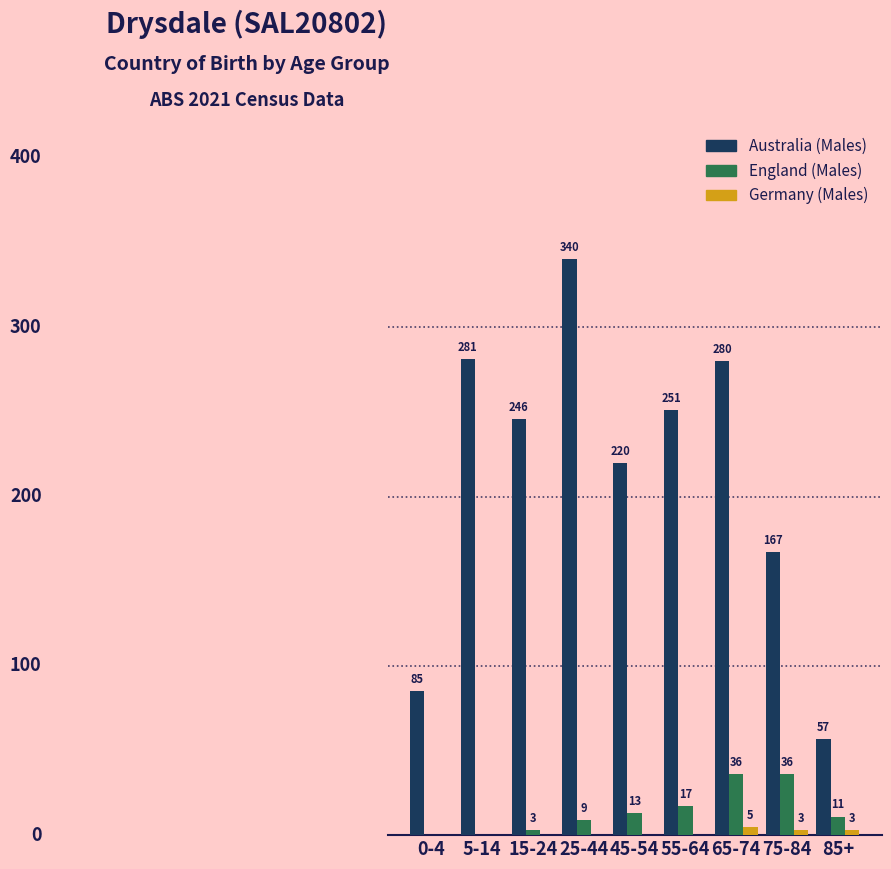

At which category is the sum across all series the highest?

25-44